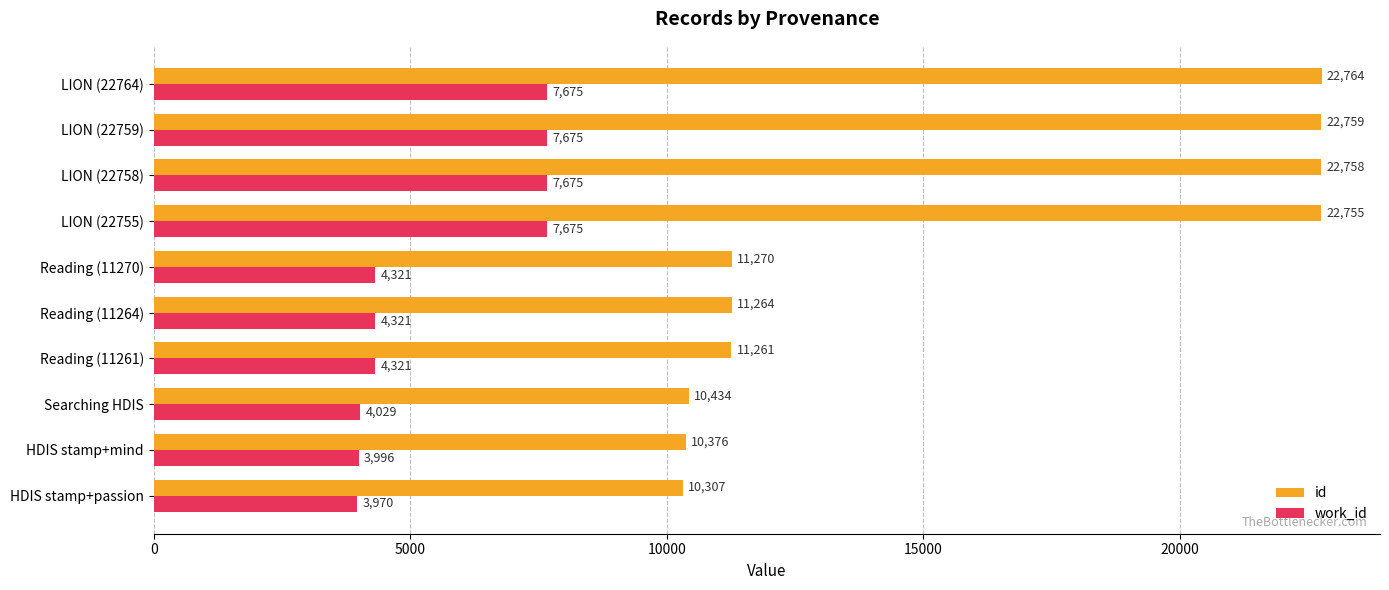

Rank the series at LION (22755) from highest to lowest value.

id, work_id